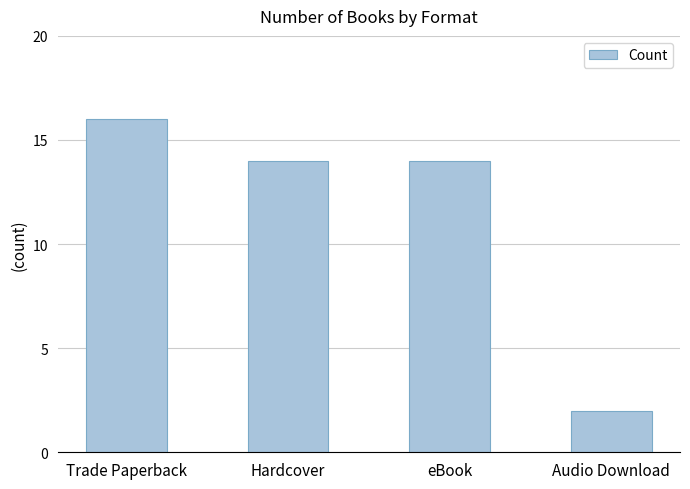

What position from the right is Trade Paperback?

4